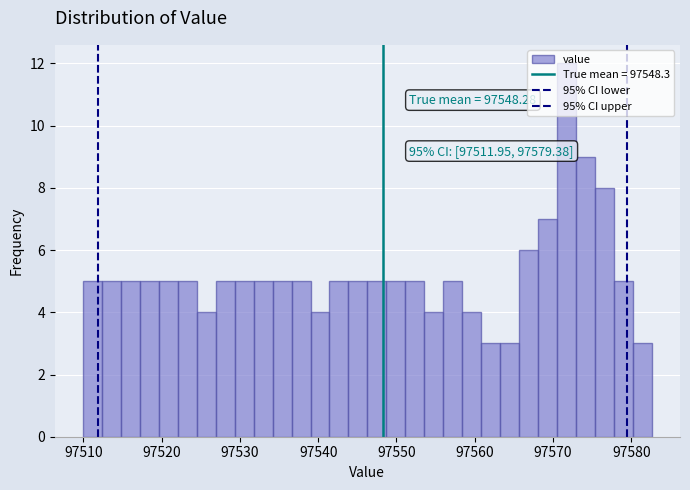

Around what value on the x-axis is the tallest bar? Give the approximate position of its centre, as read against the axis.

97572